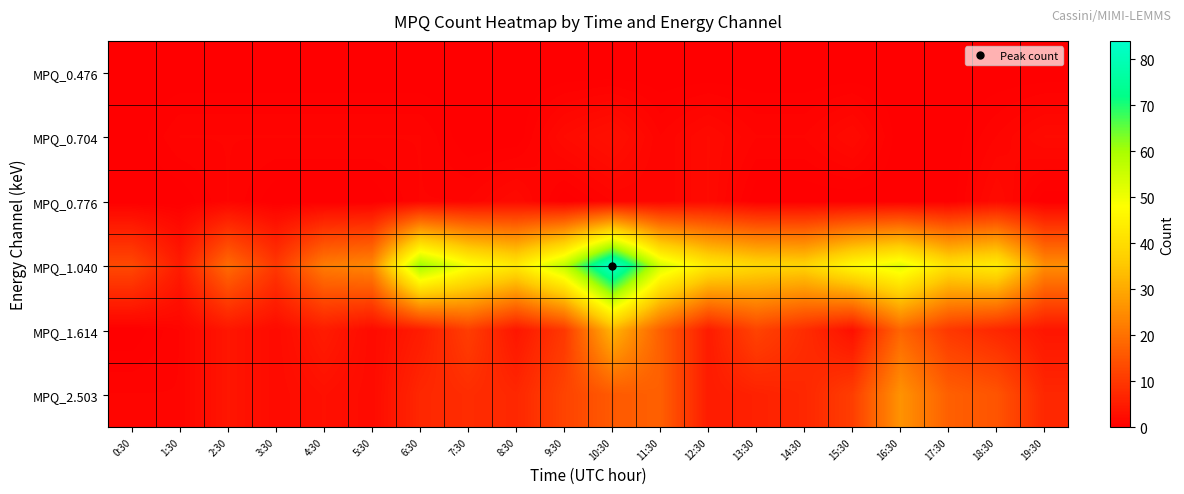

What is the spread (max minus min) of values at 11:30?

54